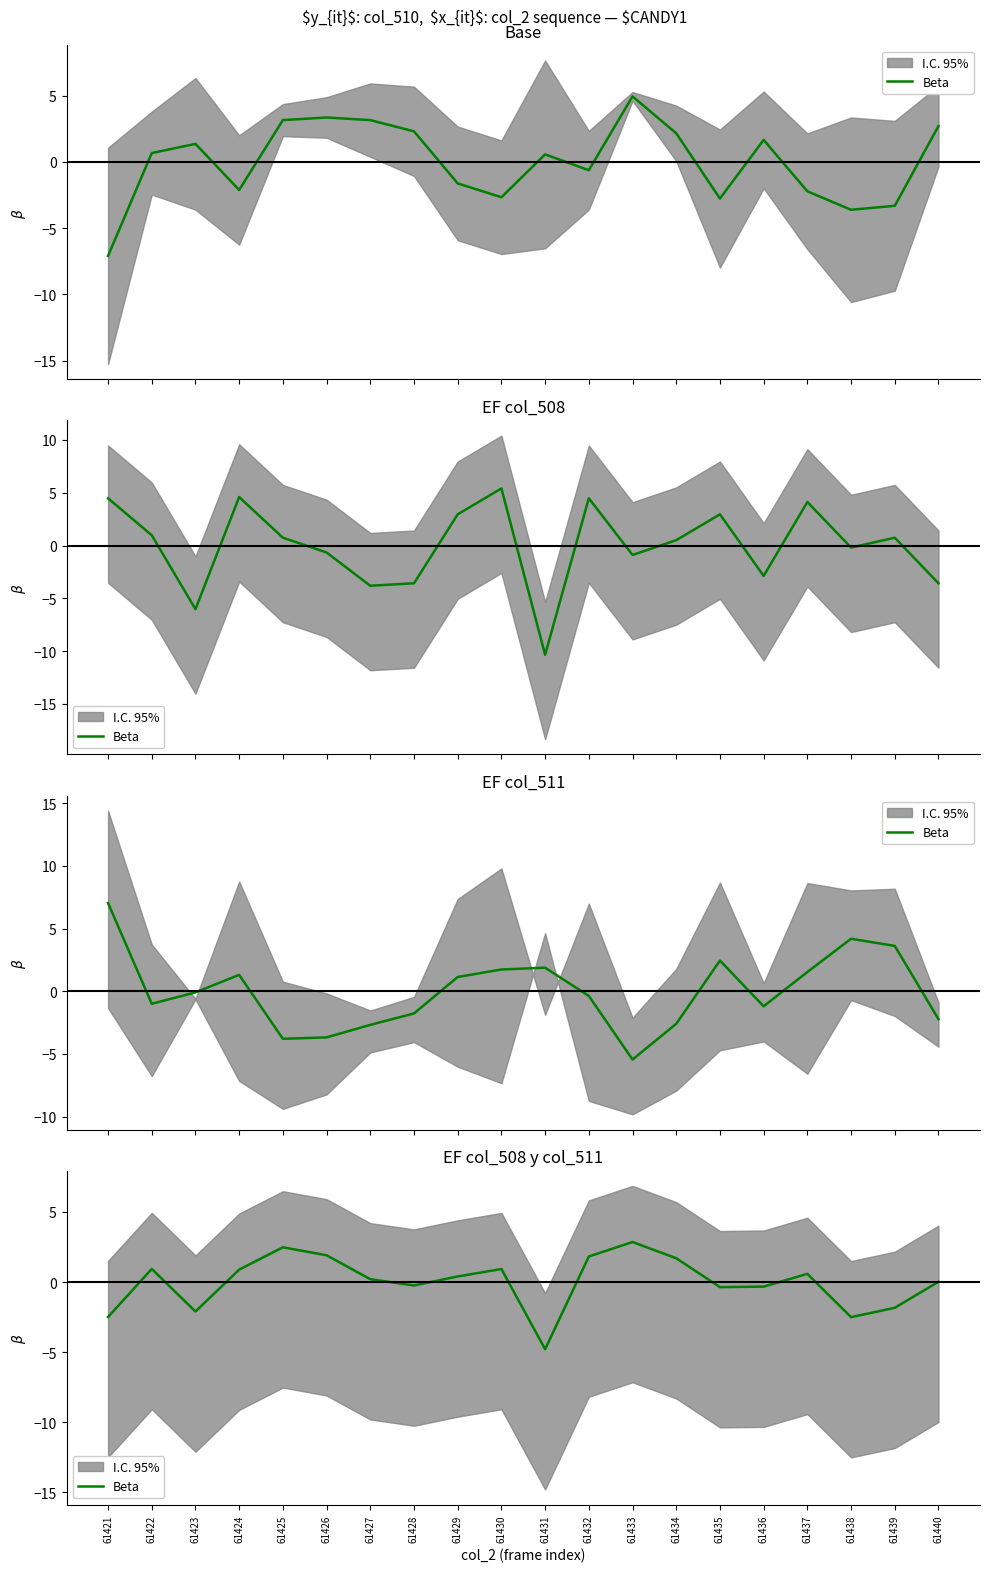

What value does the data have at 61438?

-2.5